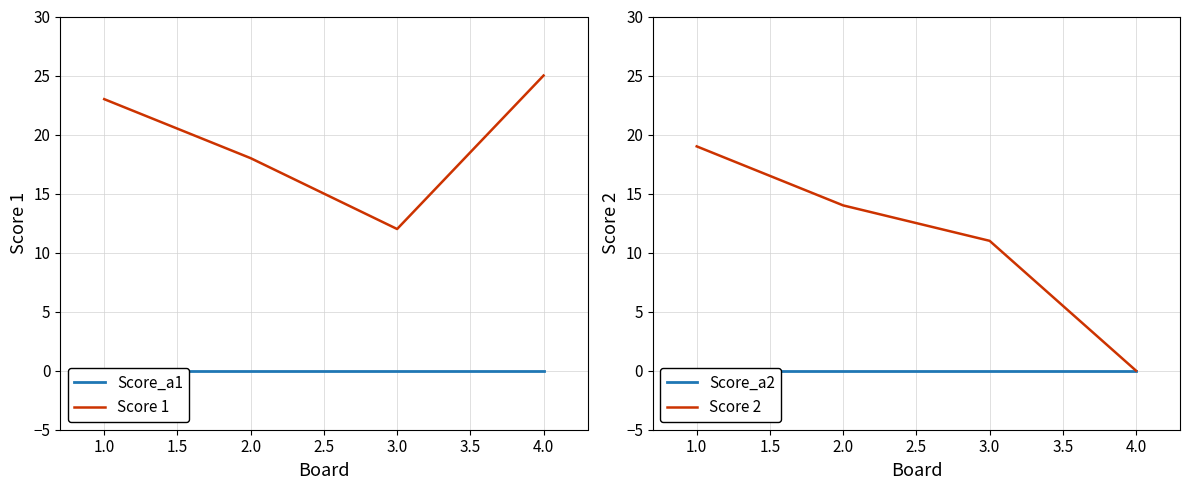

What is the difference between the second highest and second lowest values in the Score 1 series?

5